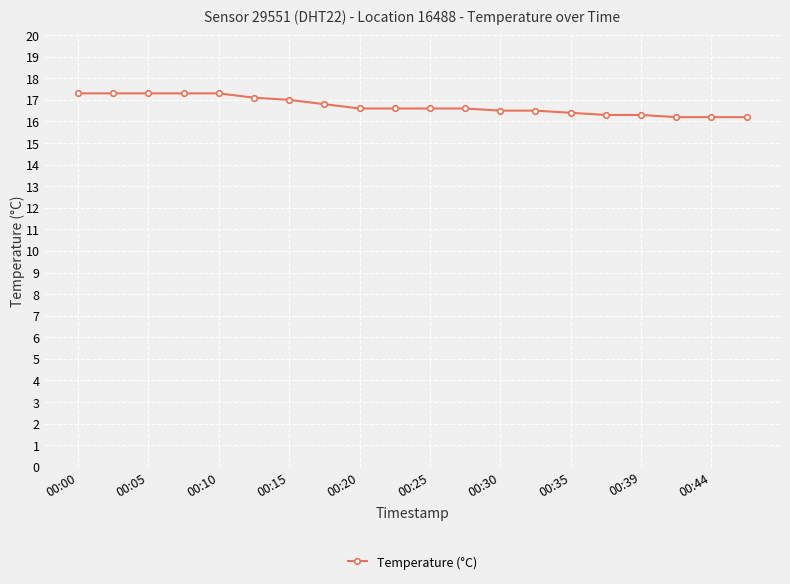

What is the value of the 3rd point from the left?

17.3